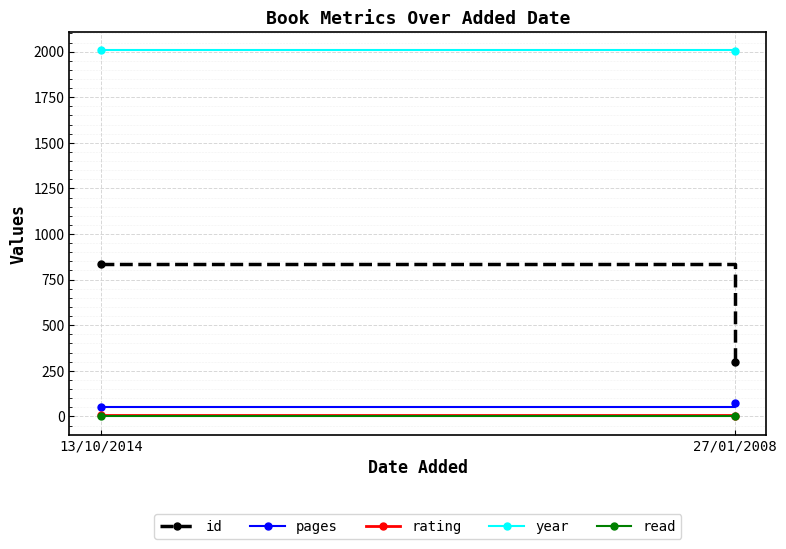

Reading left to right, what are all the values shown in this chart?

id: 13/10/2014=834	27/01/2008=299
pages: 13/10/2014=52	27/01/2008=71
rating: 13/10/2014=9	27/01/2008=4
year: 13/10/2014=2007	27/01/2008=2001
read: 13/10/2014=1	27/01/2008=1